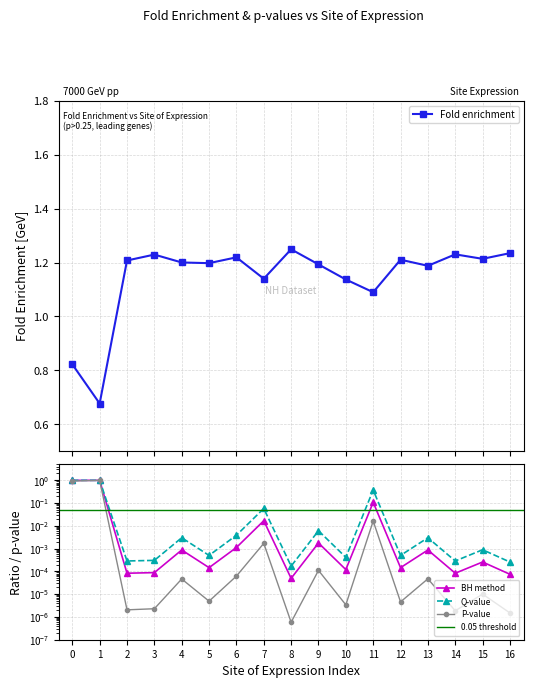

How many data points in Fold enrichment are less than 1?

2